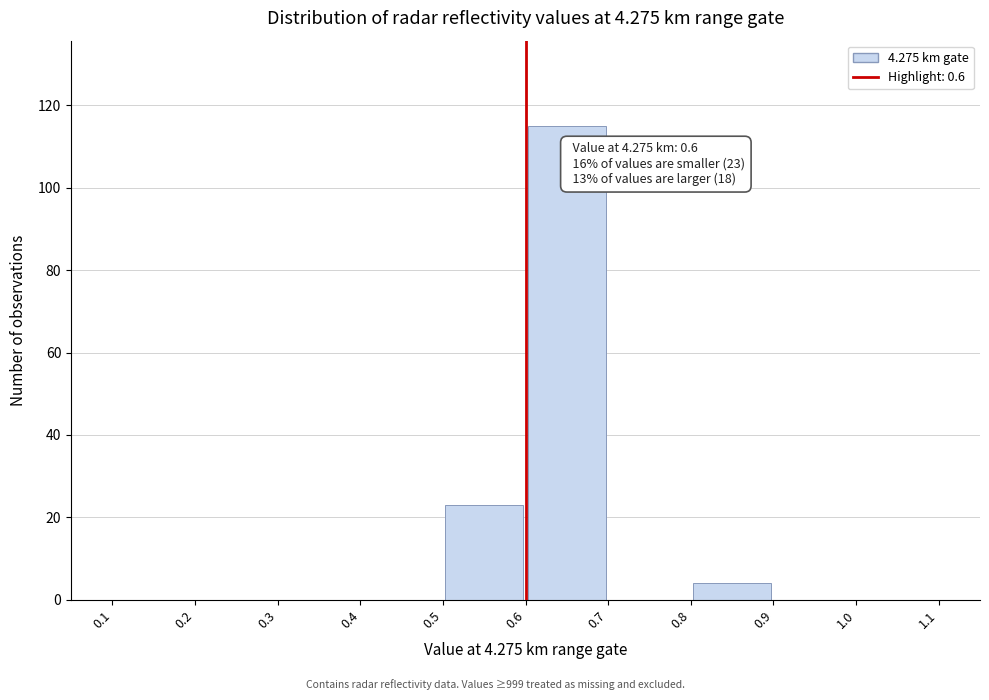

Over which range of the x-axis is the bar tallest?

0.6 to 0.7